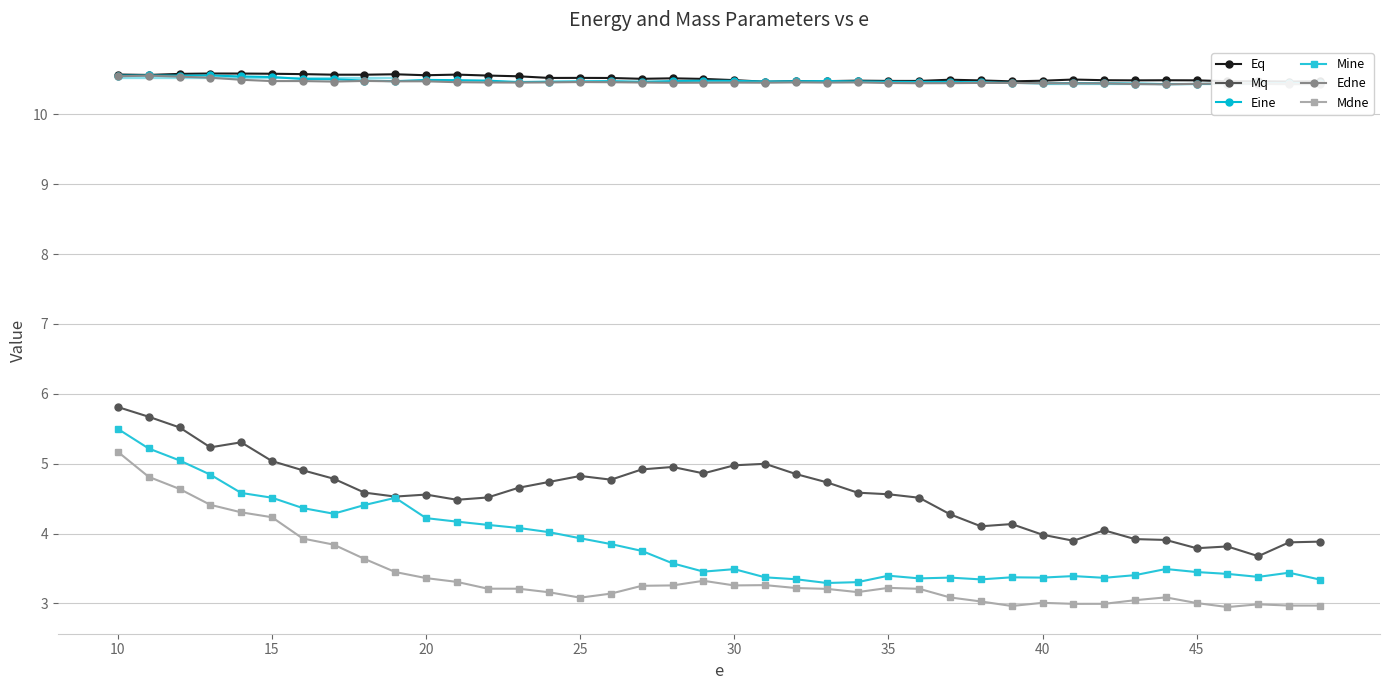

What is the greatest value displayed?

10.6